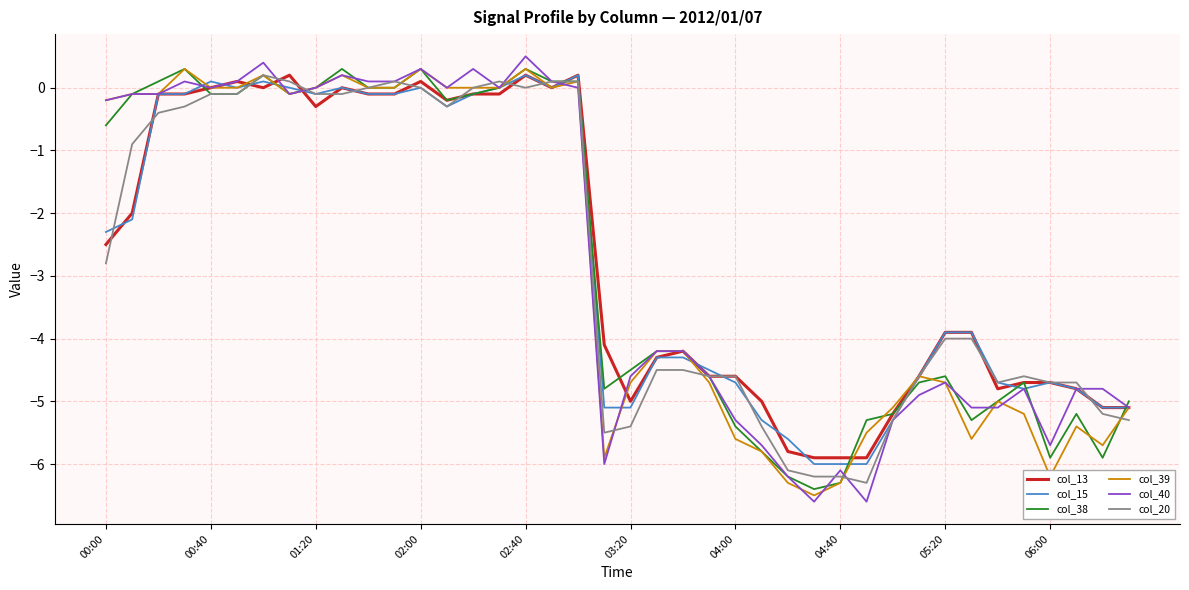

What is the sum of all col_20 values?

-110.8